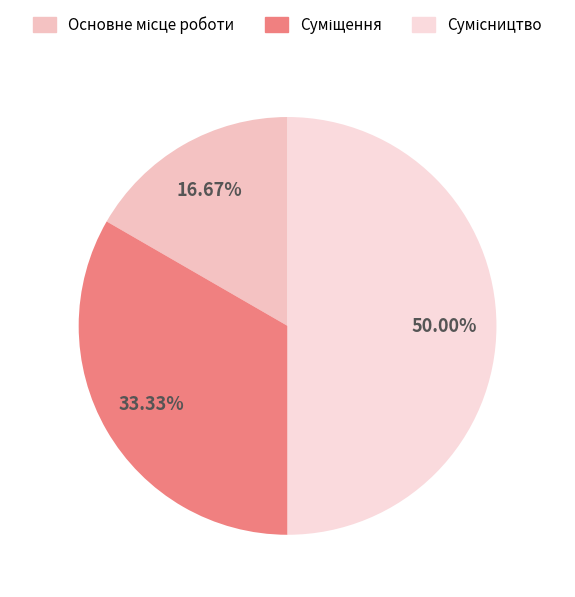

Rank the categories by value from highest to lowest.

Сумісництво, Суміщення, Основне місце роботи